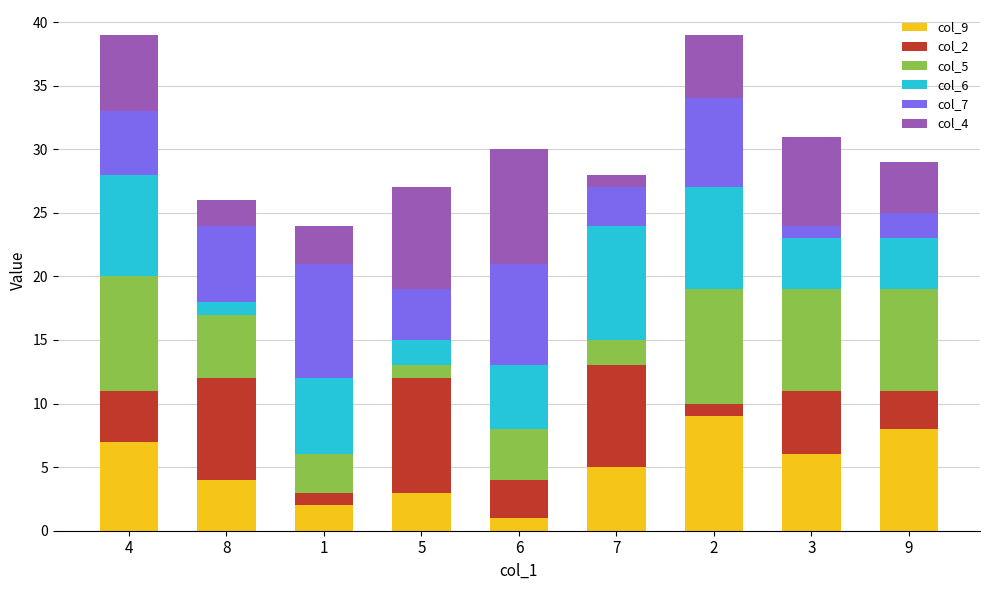

At which category is the sum across all series the highest?

4